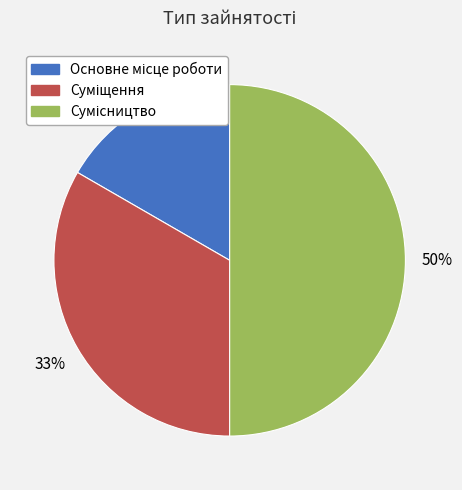

To the nearest percent, what is the average slice percentage?

33%